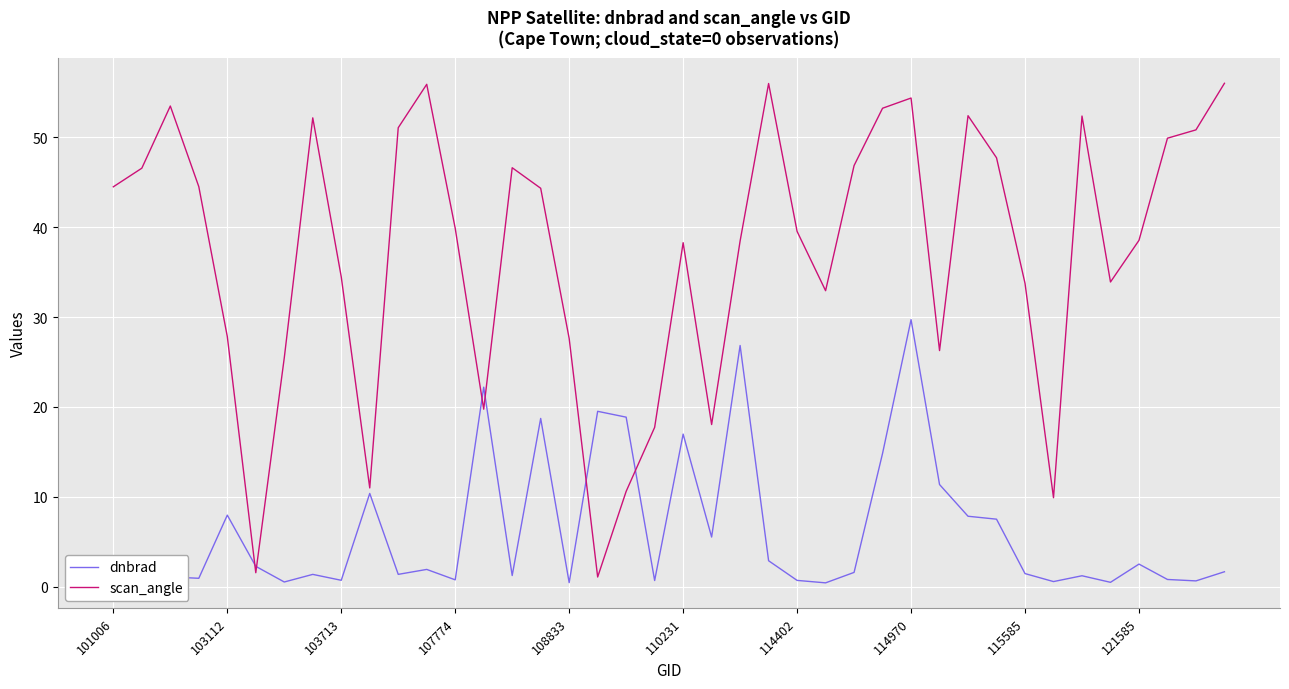

What is the difference between the maximum and minimum values in the scan_angle series?

54.9